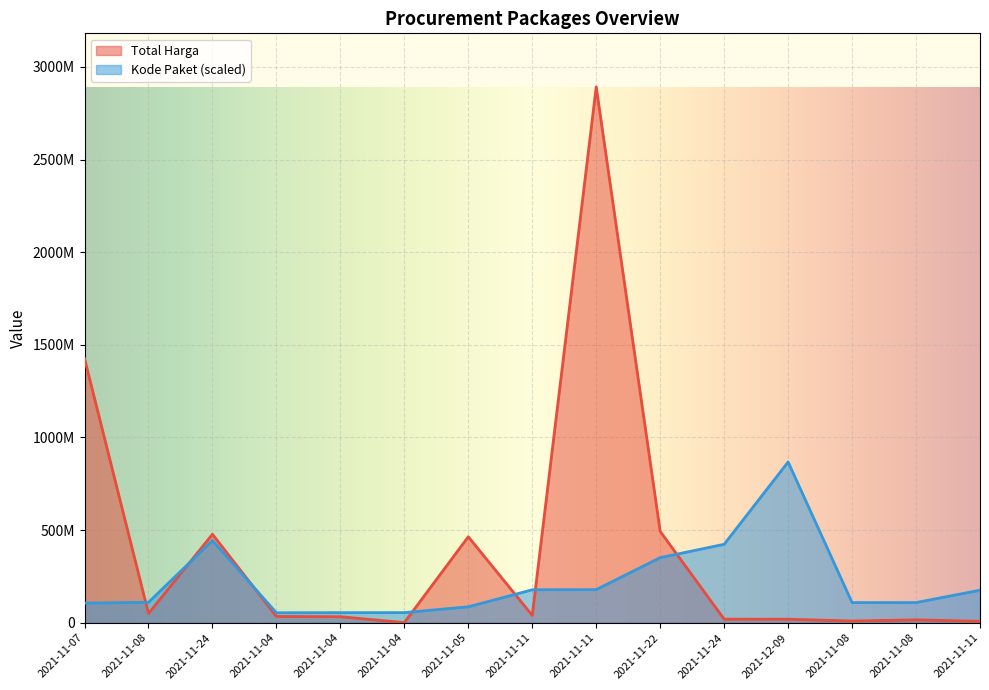

Does the chart display data point markers on the line(s)?

No